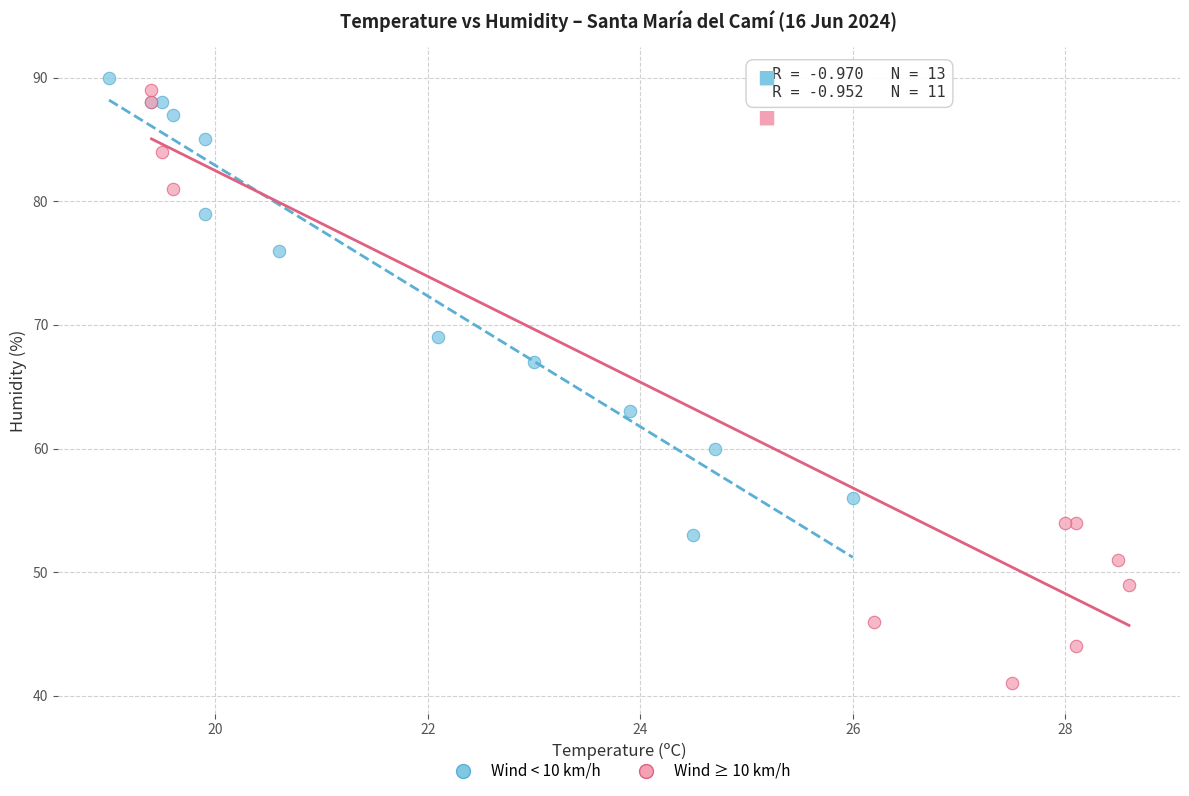

Which series reaches the minimum Y coordinate?

Wind ≥ 10 km/h